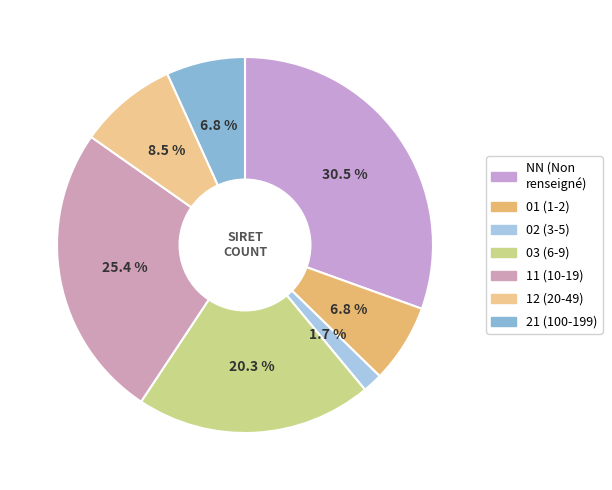

The 12 slice represents 8% of the pie. True or false?

True